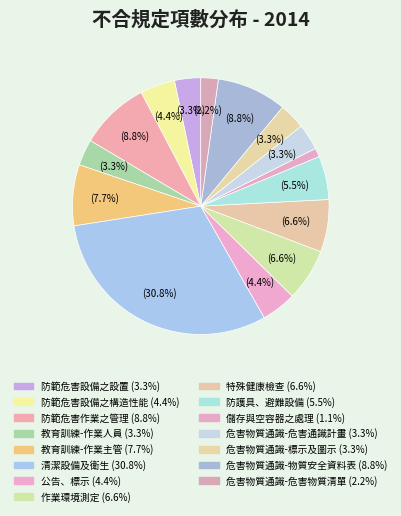

Is it true that 危害物質通識-標示及圖示 is 3% of the pie?

True